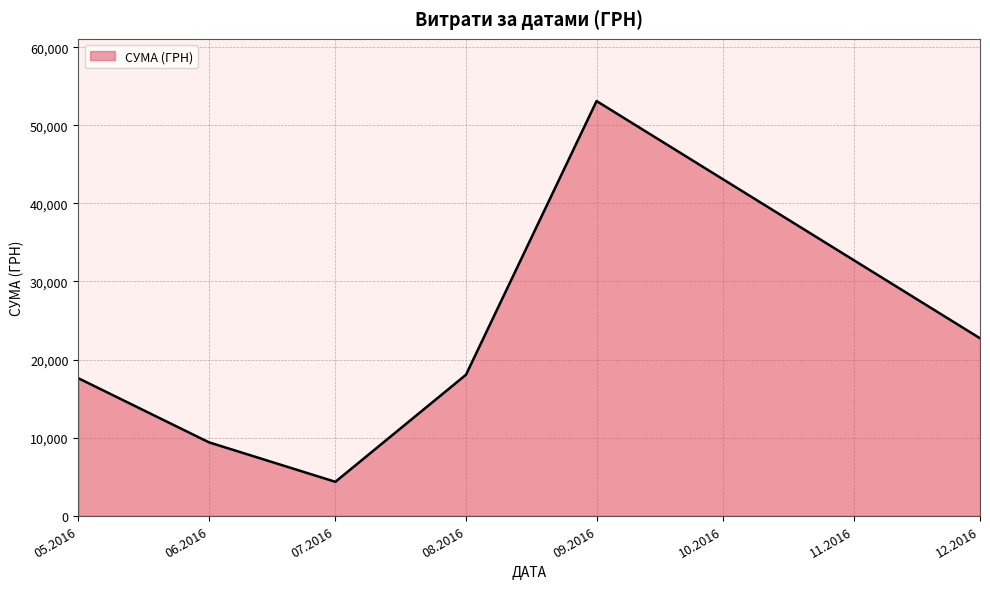

Between 05.2016 and 07.2016, which is larger?

05.2016